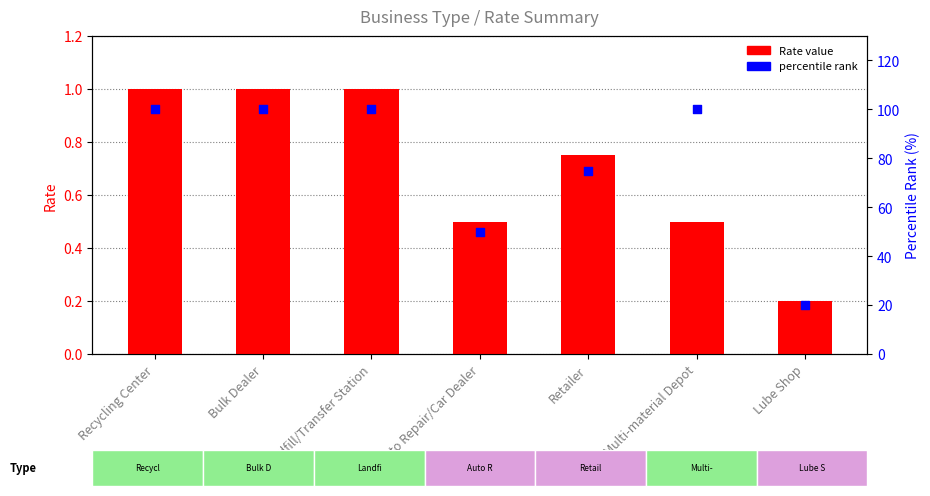

Which series reaches the maximum Y coordinate?

percentile rank